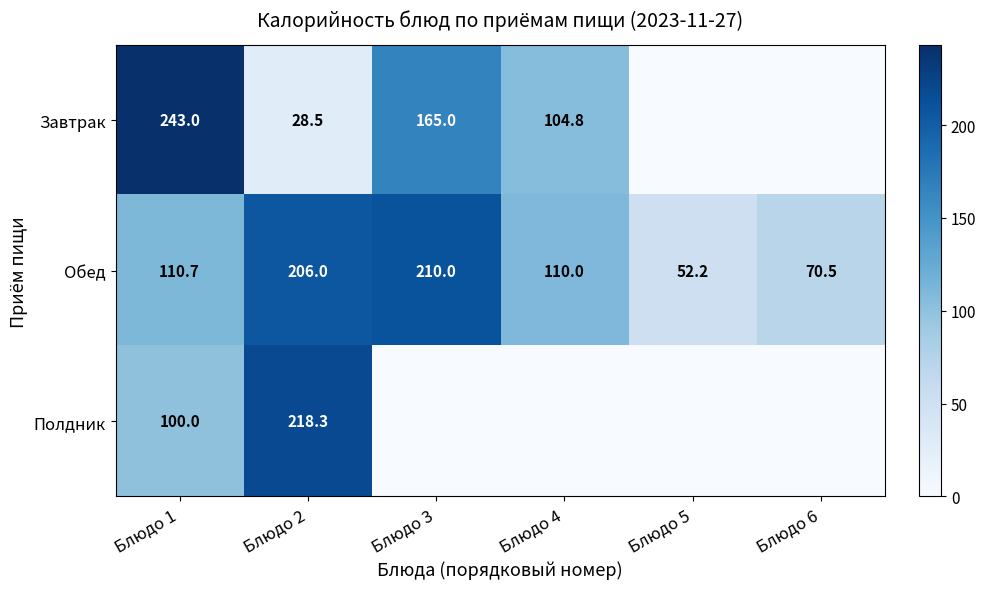

At which category is the sum across all series the highest?

Блюдо 1